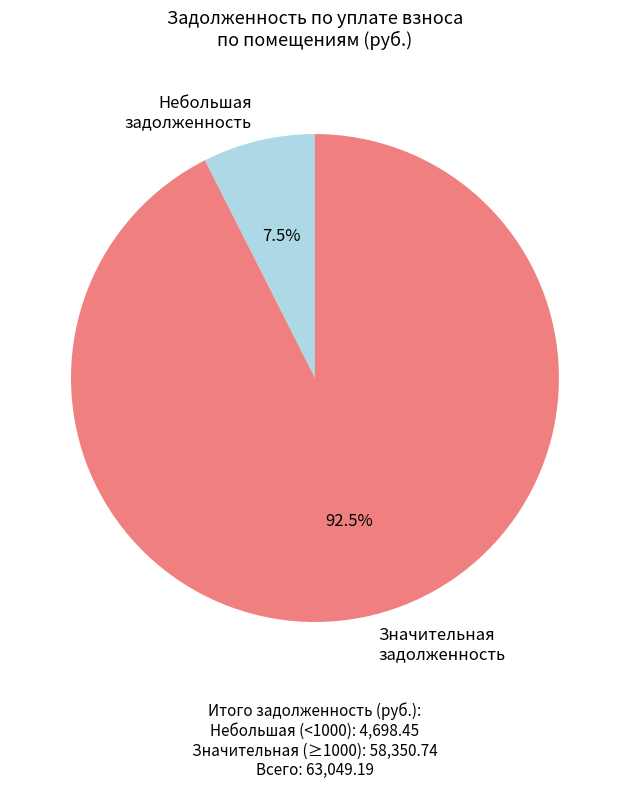

What percentage do Значительная задолженность and Небольшая задолженность together represent?

100.0%